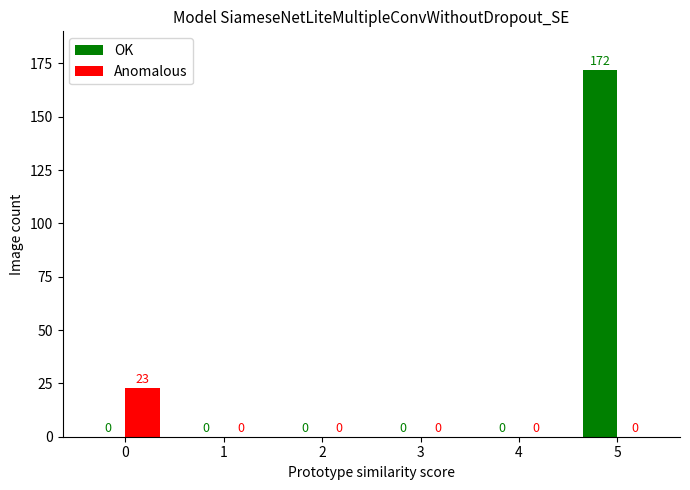

True or false: Anomalous has a value of 0 at 2.

True